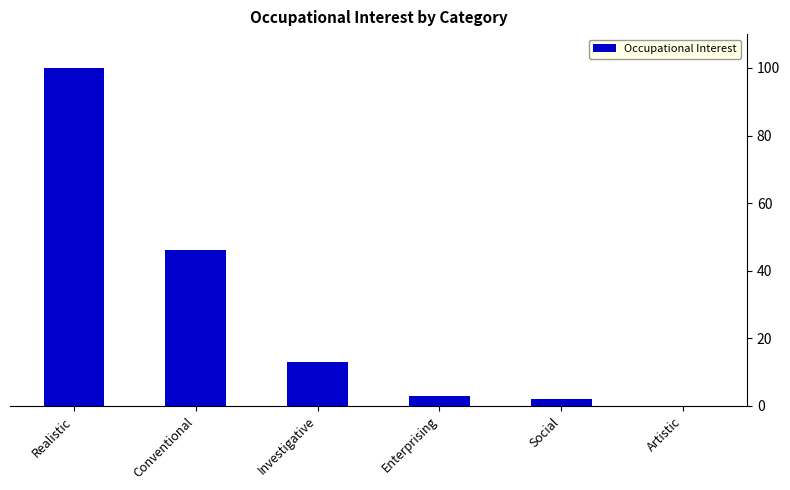

Between Investigative and Enterprising, which is larger?

Investigative